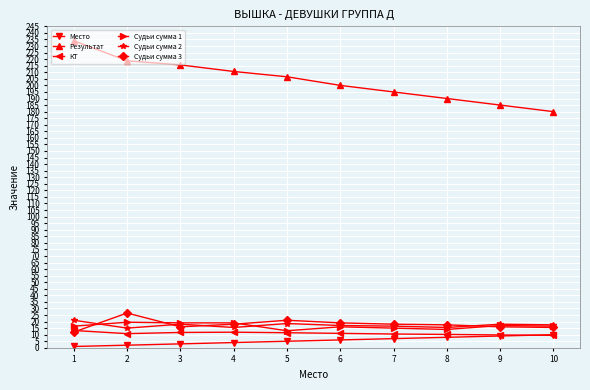

Which series has the widest spread of values?

Результат